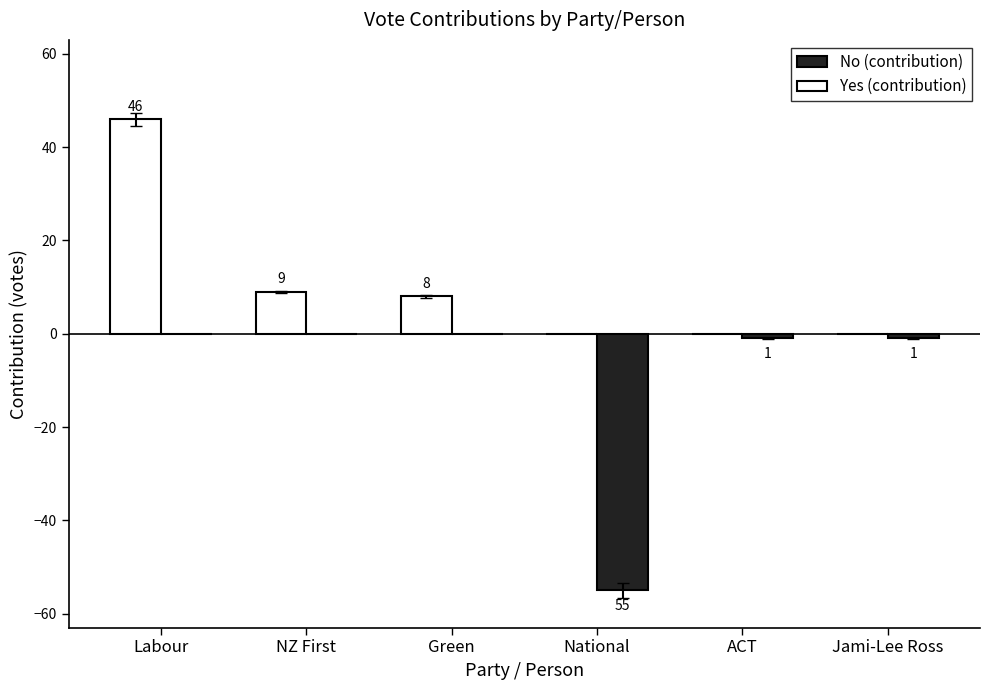

What is the sum of all No (contribution) values?

-57